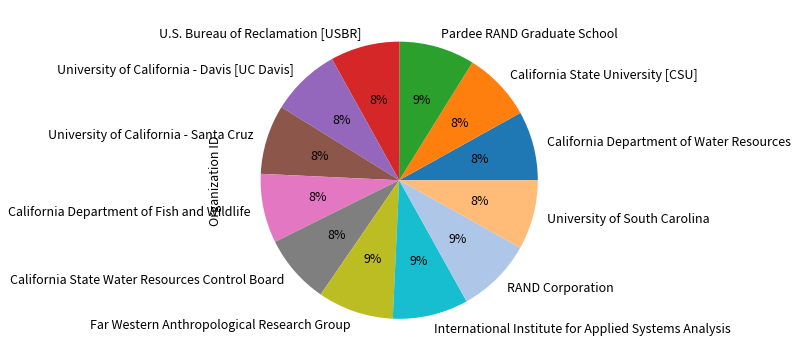

To the nearest percent, what is the average slice percentage?

8%